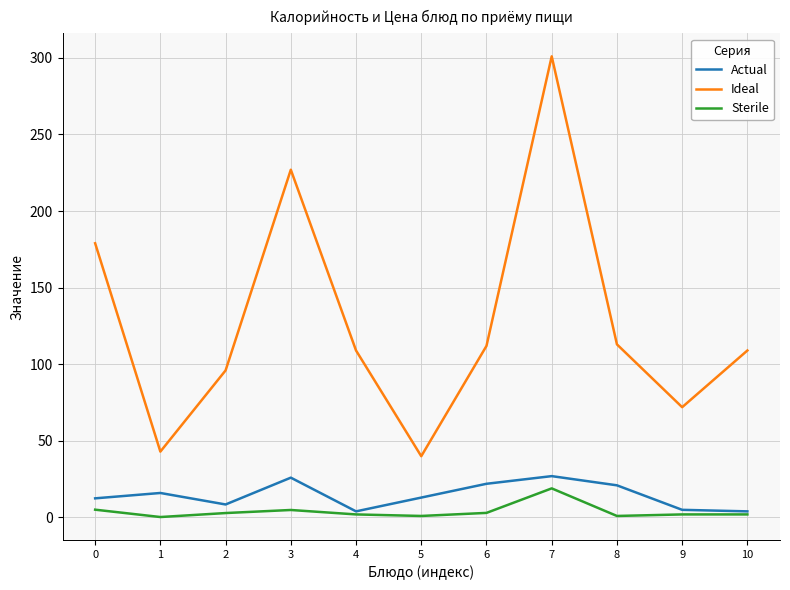

How many lines are shown in the chart?

3